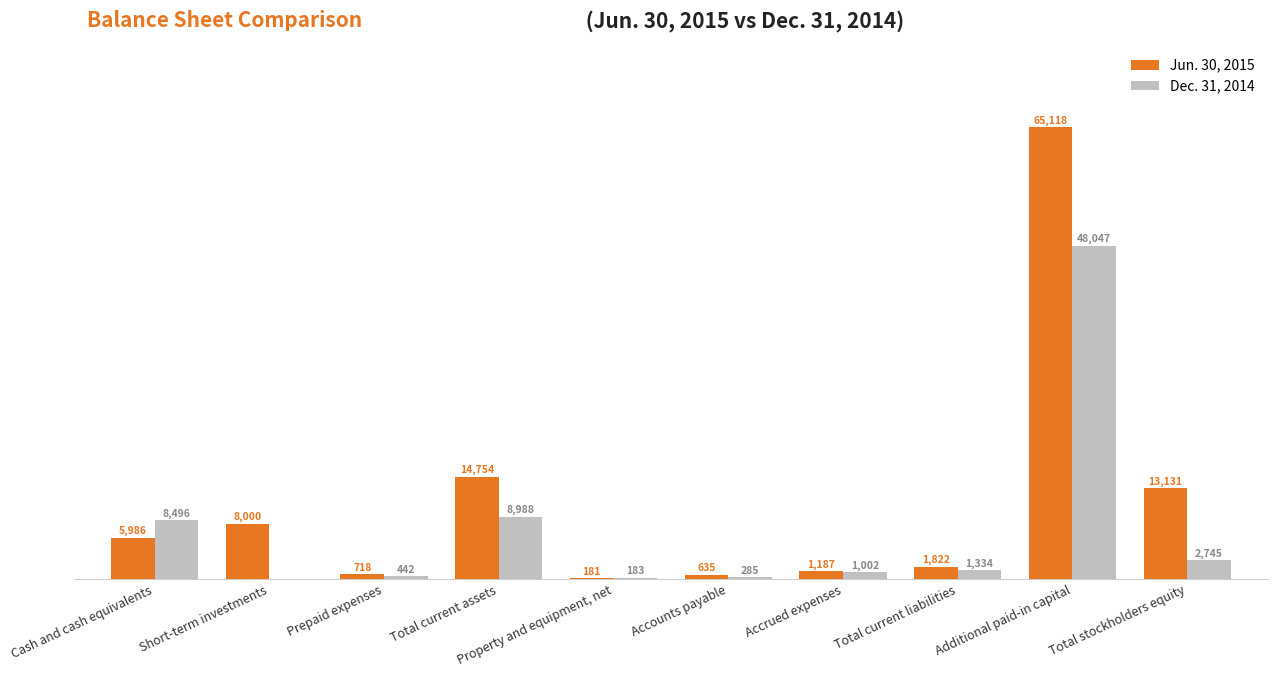

Is the value of Jun. 30, 2015 at Total current assets greater than the value of Dec. 31, 2014 at Total current assets?

Yes